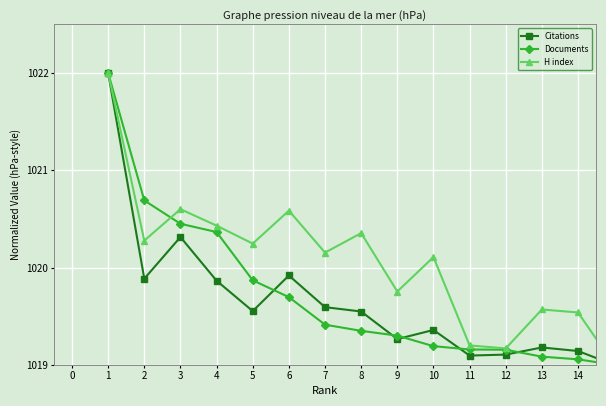

What is the minimum value shown in the chart?

1019.0